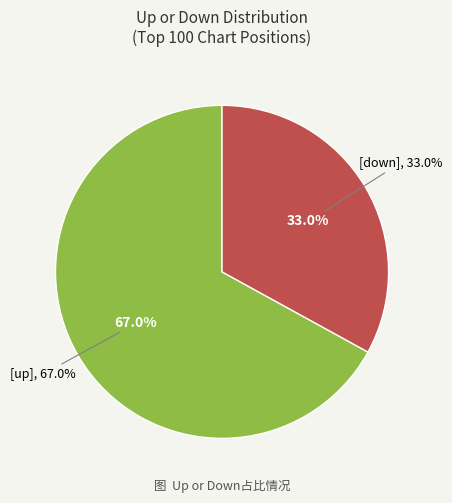

True or false: up accounts for 67% of the total.

True